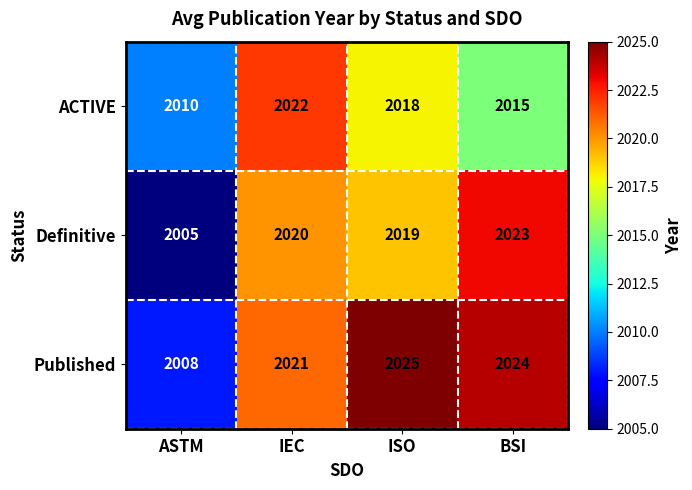

True or false: Published has a value of 3150 at IEC.

False